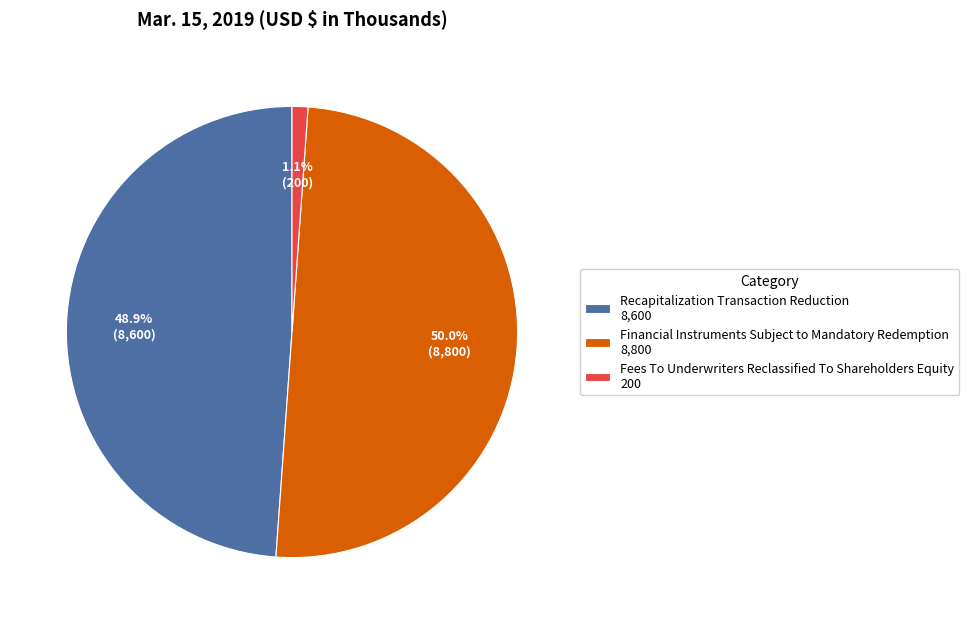

What percentage is the Financial Instruments Subject to Mandatory Redemption slice, to the nearest percent?

50%